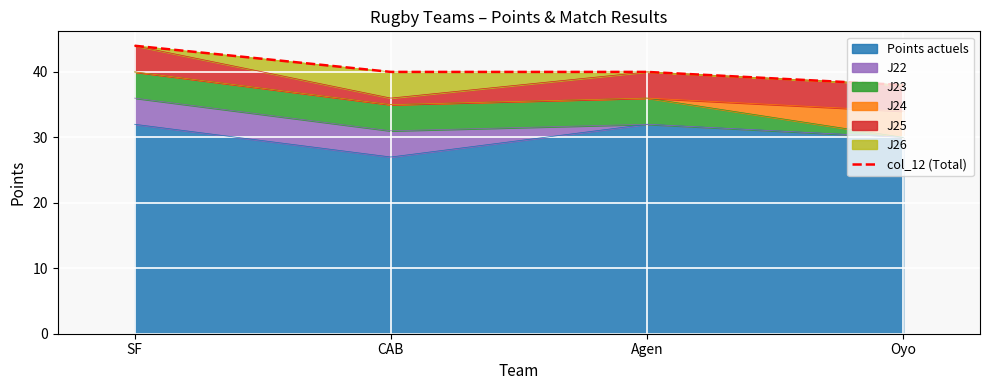

What is the value of the 2nd point from the left?

40